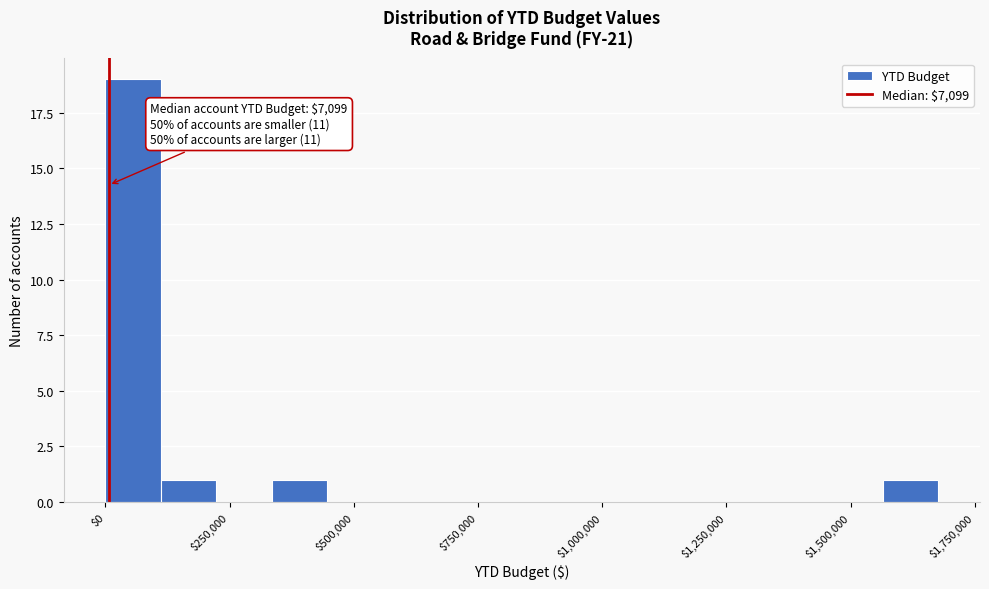

Read against the x-axis, roughly where is the centre of the tallest bar?

50000